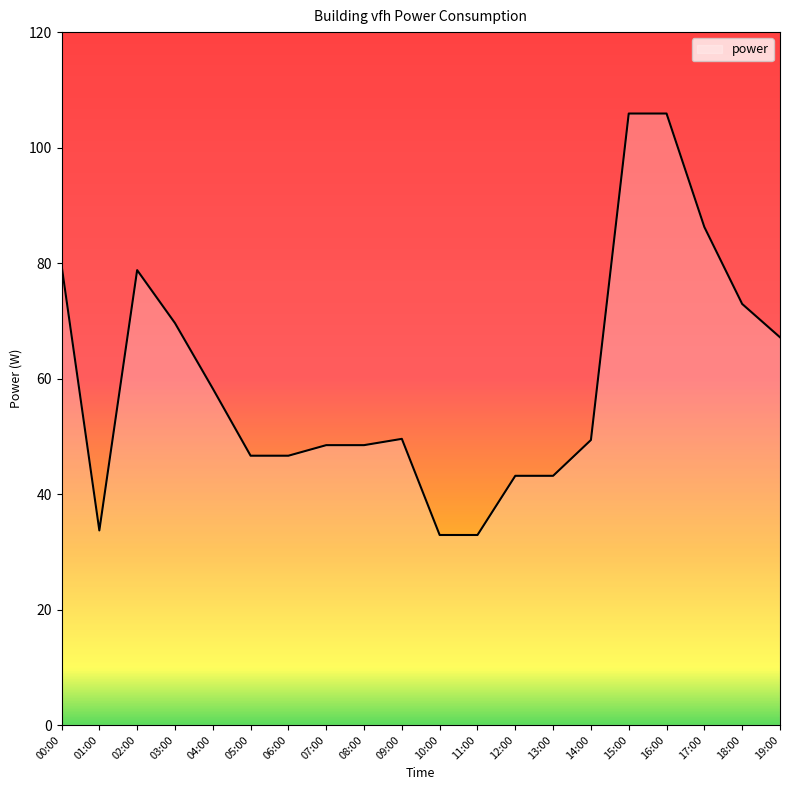

Is it true that the value at 15:00 is 159.7?

False